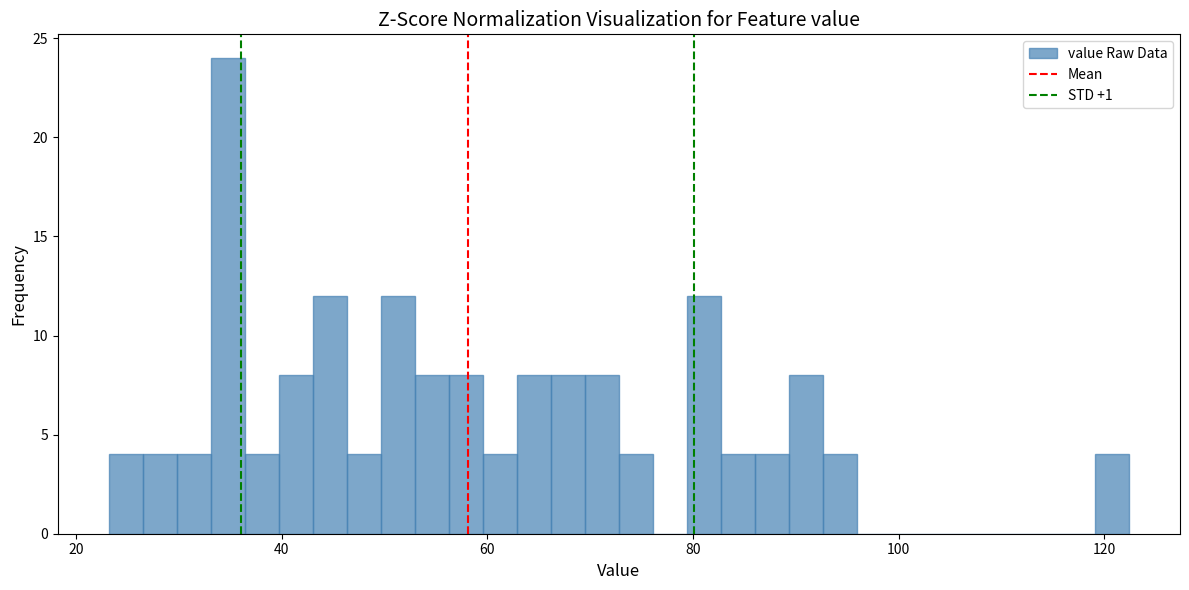

Around what value on the x-axis is the tallest bar? Give the approximate position of its centre, as read against the axis.

34